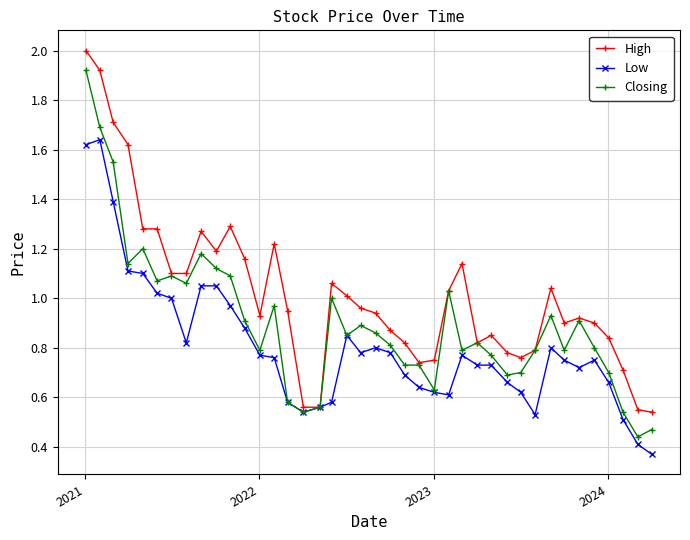

What is the highest value of the High series?

2.0